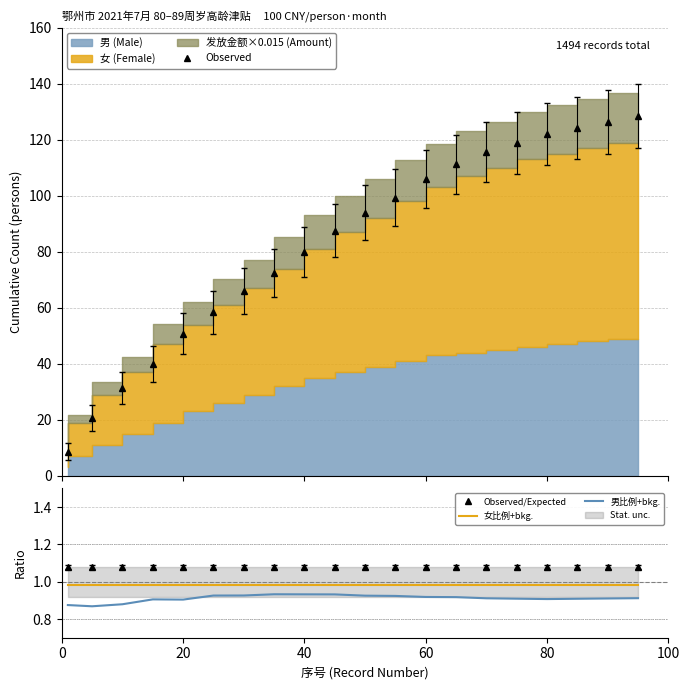

True or false: Observed and 女比例+bkg. intersect in this chart.

False